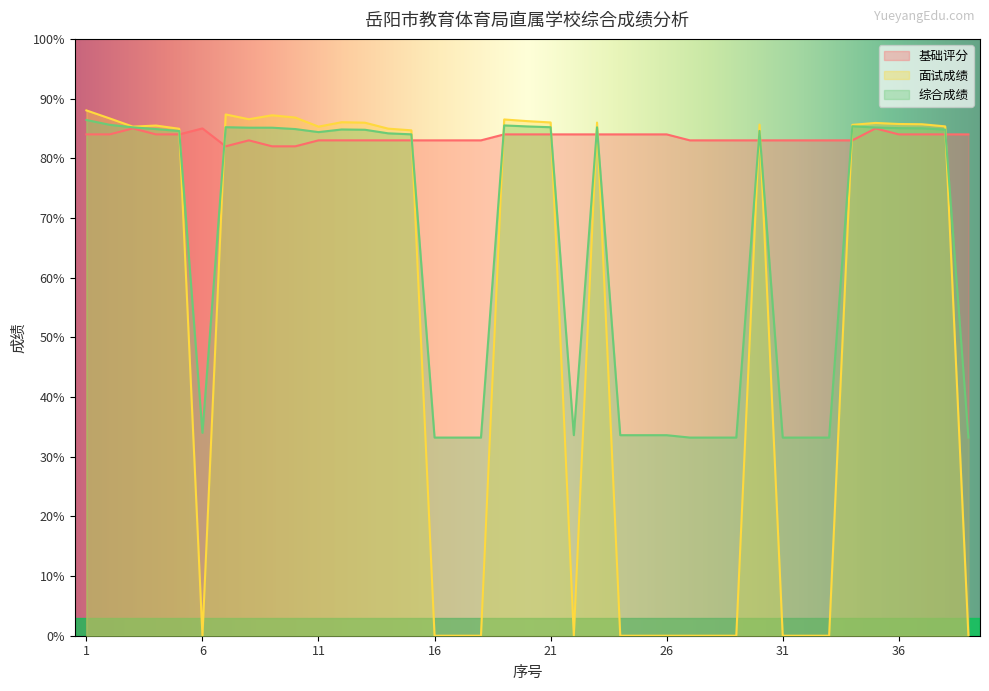

Which category has the lowest value in the 基础评分 series?

7